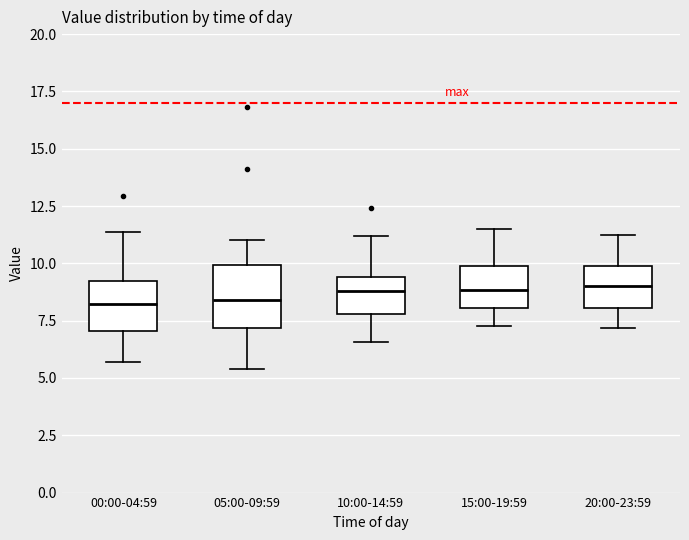

Reading left to right, transcribe this box plot: for each box, give where its median line is, the range the box spans, and where its two whiskers end, as read against the y-axis. The values are not printed on the chart, so give them approximately, as read against the axis.

00:00-04:59: median 8.0, box 7.0 to 9.0, whiskers 5.5 to 11.5
05:00-09:59: median 8.5, box 7.0 to 10.0, whiskers 5.5 to 11.0
10:00-14:59: median 9.0, box 8.0 to 9.5, whiskers 6.5 to 11.0
15:00-19:59: median 9.0, box 8.0 to 10.0, whiskers 7.5 to 11.5
20:00-23:59: median 9.0, box 8.0 to 10.0, whiskers 7.0 to 11.5